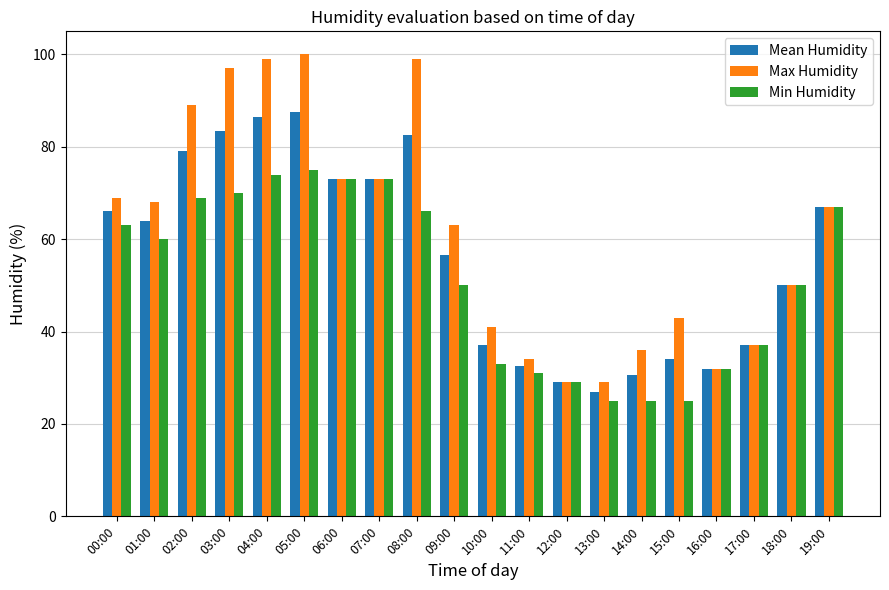

Rank the series at 03:00 from lowest to highest value.

Min Humidity, Mean Humidity, Max Humidity